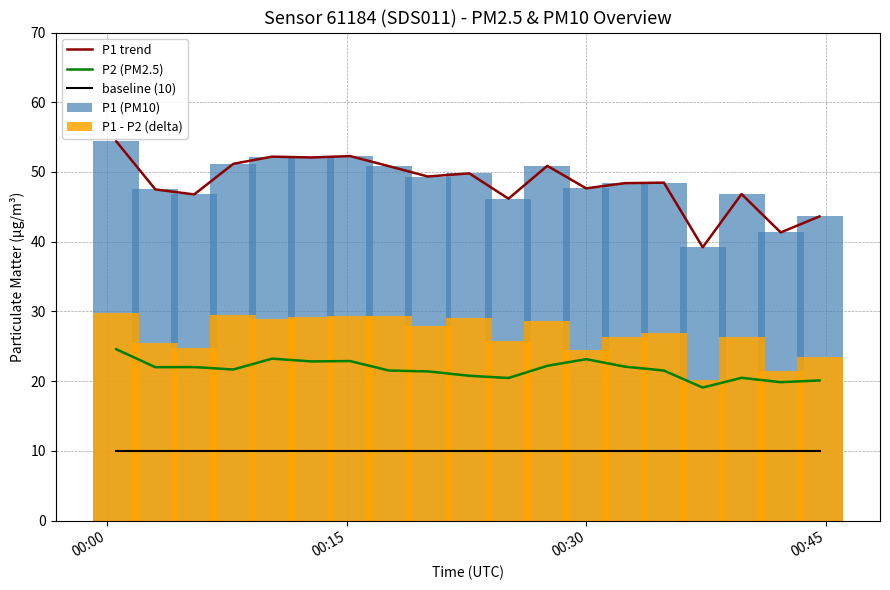

Is the value of P1 (PM10) at 00:30 greater than the value of P1 trend at 14?

No